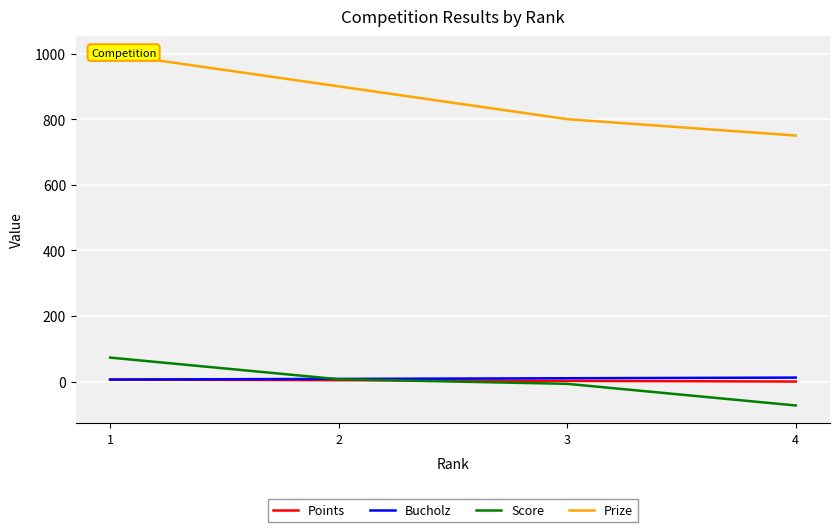

How many lines are shown in the chart?

4